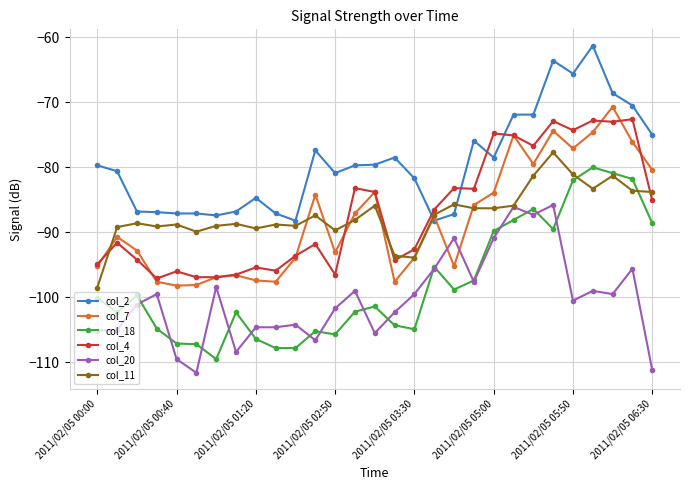

Which series has the largest total across all categories?

col_2